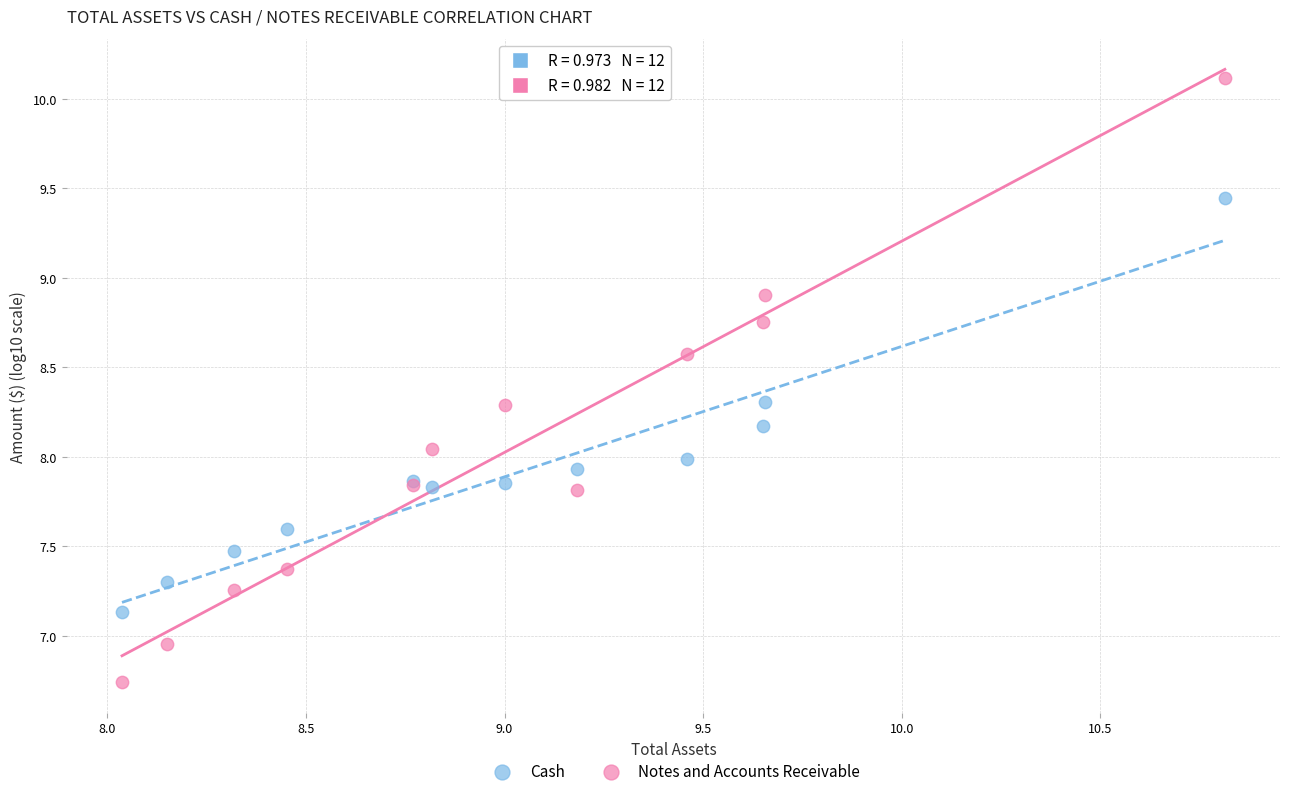

Which series has the widest spread of Y values?

Notes and Accounts Receivable